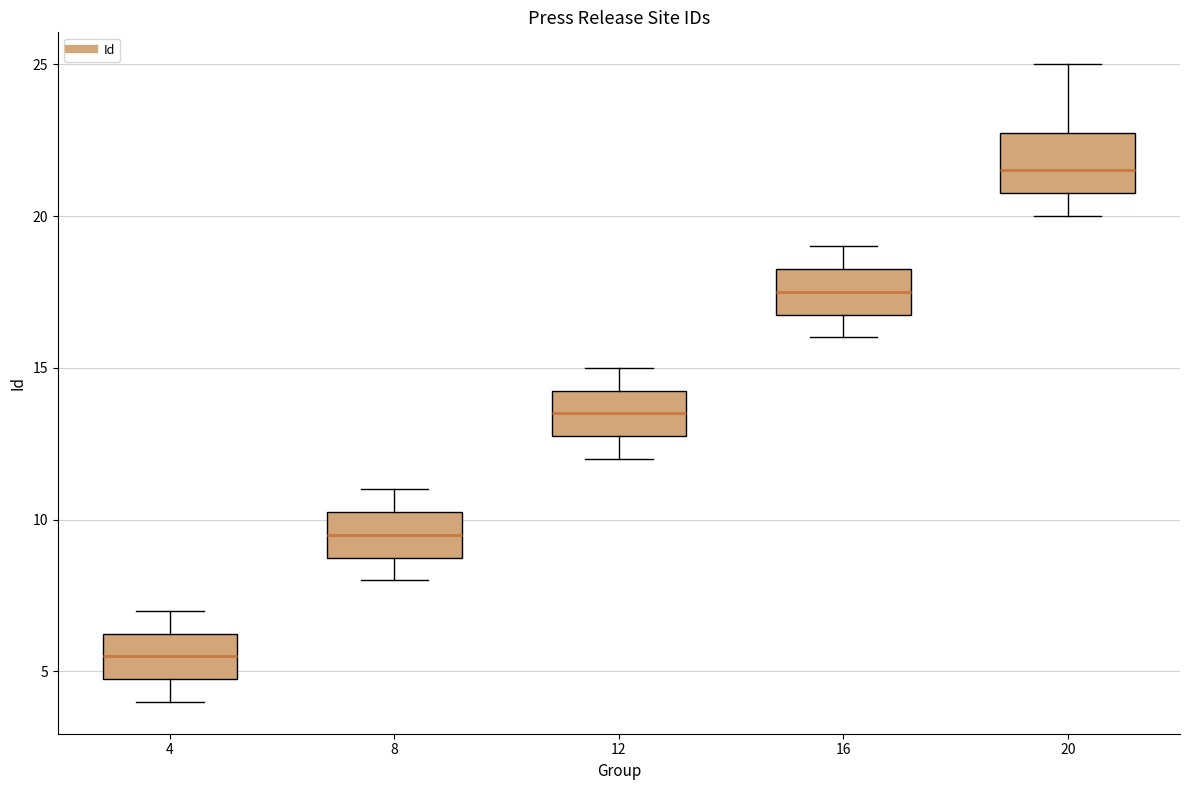

Reading left to right, read every box against the y-axis: the position of its median line, the range the box covers, and the ends of its whiskers. The values are not printed on the chart, so give them approximately, as read against the axis.

4: median 5.5, box 5.0 to 6.5, whiskers 4.0 to 7.0
8: median 9.5, box 9.0 to 10.5, whiskers 8.0 to 11.0
12: median 13.5, box 13.0 to 14.5, whiskers 12.0 to 15.0
16: median 17.5, box 17.0 to 18.5, whiskers 16.0 to 19.0
20: median 21.5, box 21.0 to 23.0, whiskers 20.0 to 25.0